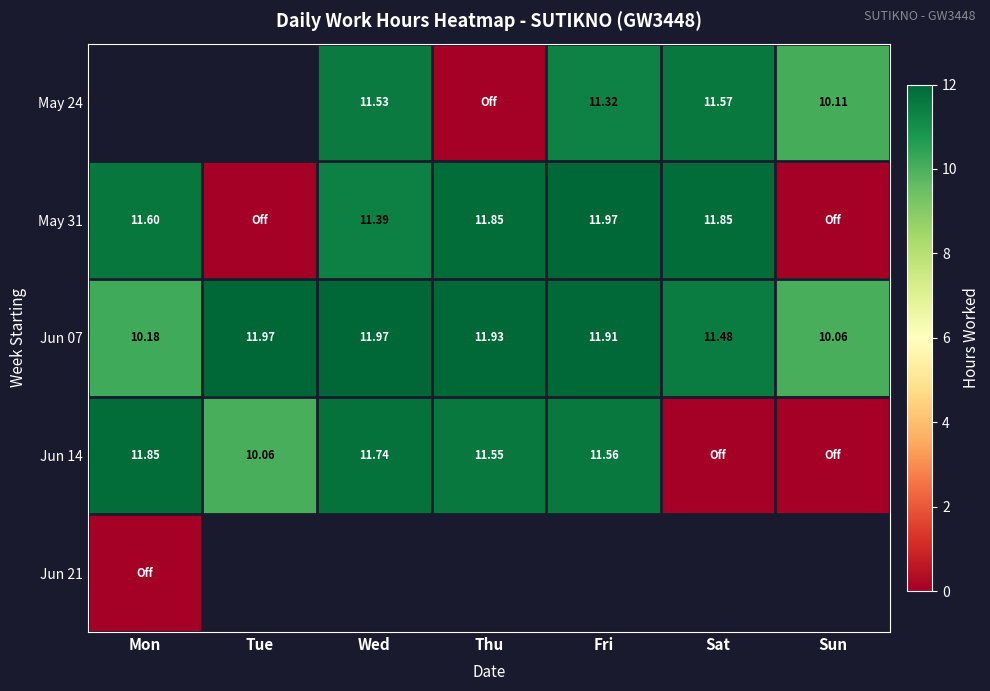

What is the sum of the Jun 07 values at Fri and Thu?

23.8